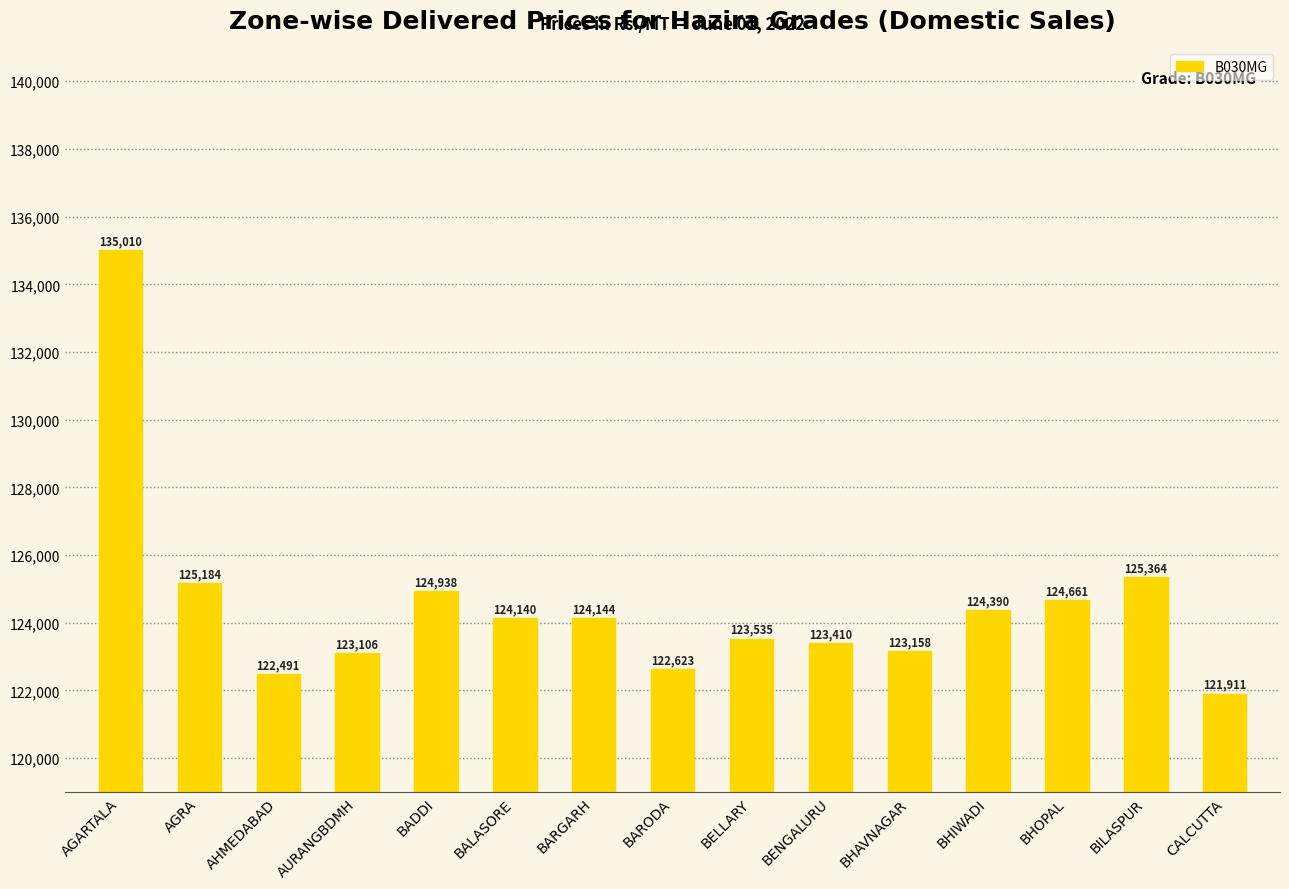

What is the value of the 14th bar from the left?

125364